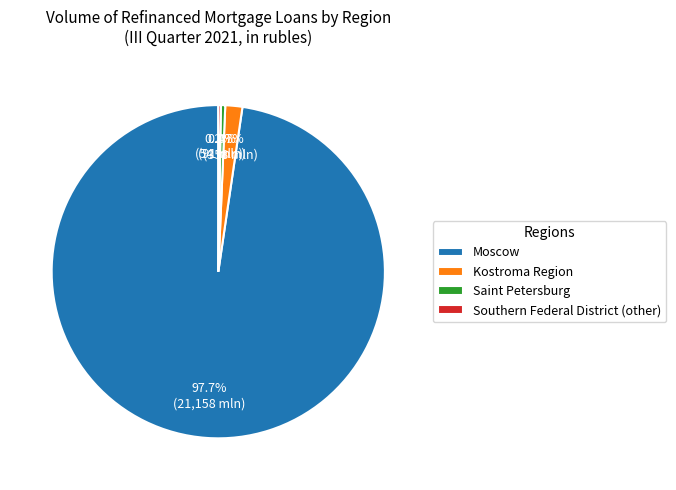

Which category has the biggest portion of the pie?

Moscow